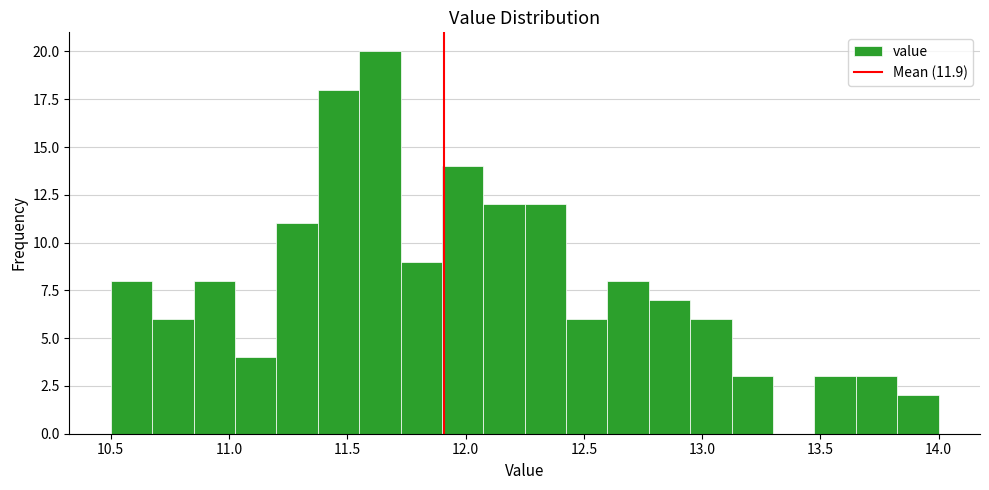

Around what value on the x-axis is the tallest bar? Give the approximate position of its centre, as read against the axis.

11.65